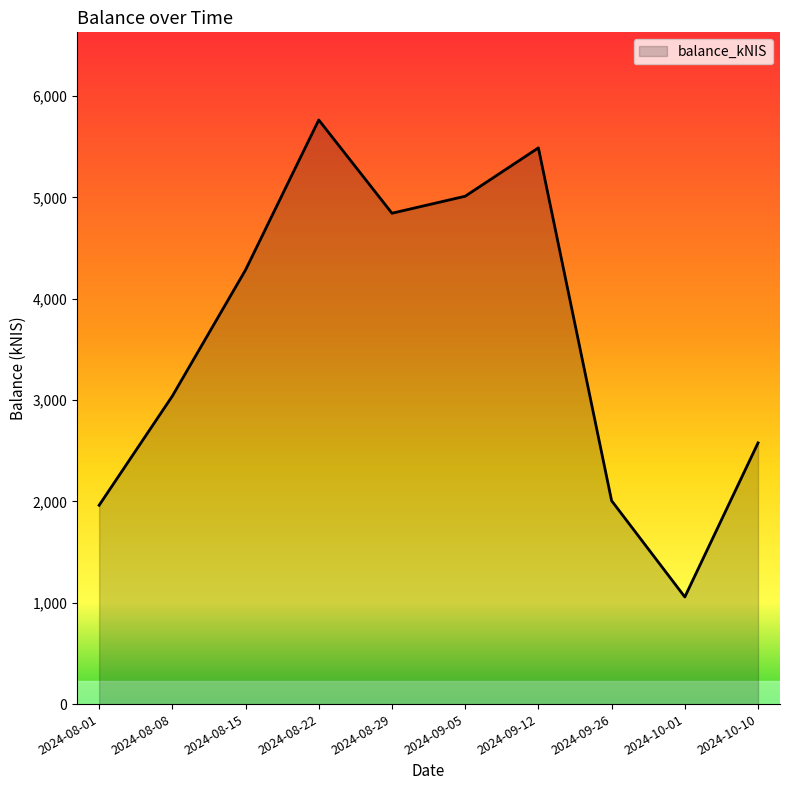

Where is the data nearest to the value 3410?

2024-08-08